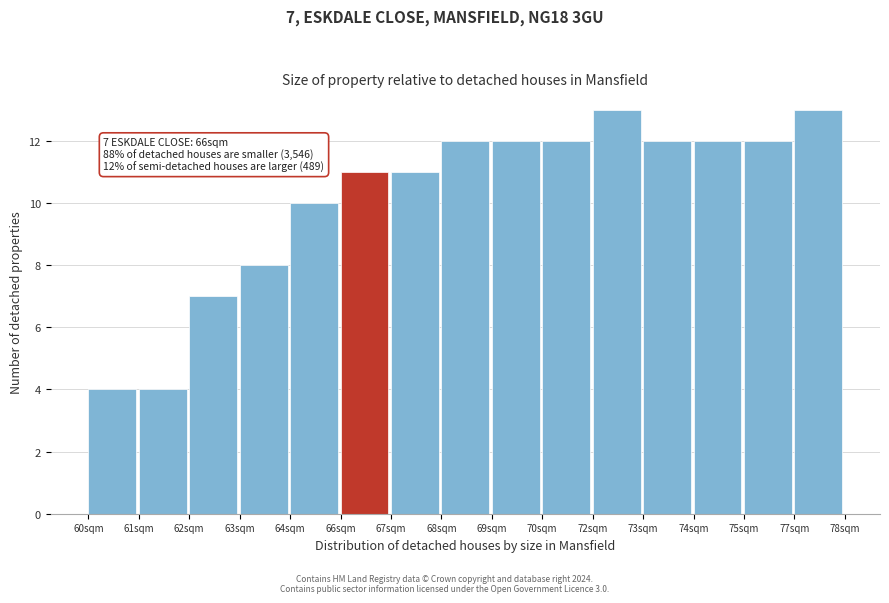

Reading right to left, extract all data points from this chart.

77sqm=13	75sqm=12	74sqm=12	73sqm=12	72sqm=13	70sqm=12	69sqm=12	68sqm=12	67sqm=11	66sqm=11	64sqm=10	63sqm=8	62sqm=7	61sqm=4	60sqm=4